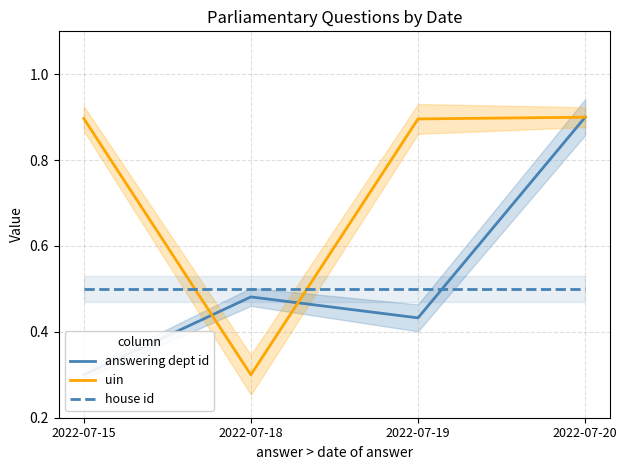

What is the sum of all answering dept id values?

2.1